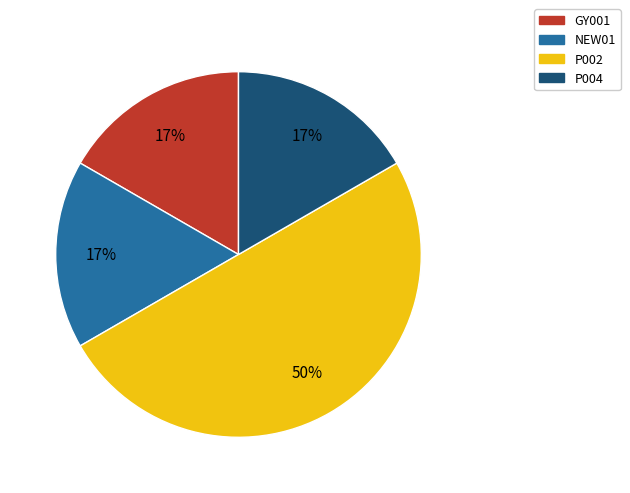

To the nearest percent, what is the average slice percentage?

25%